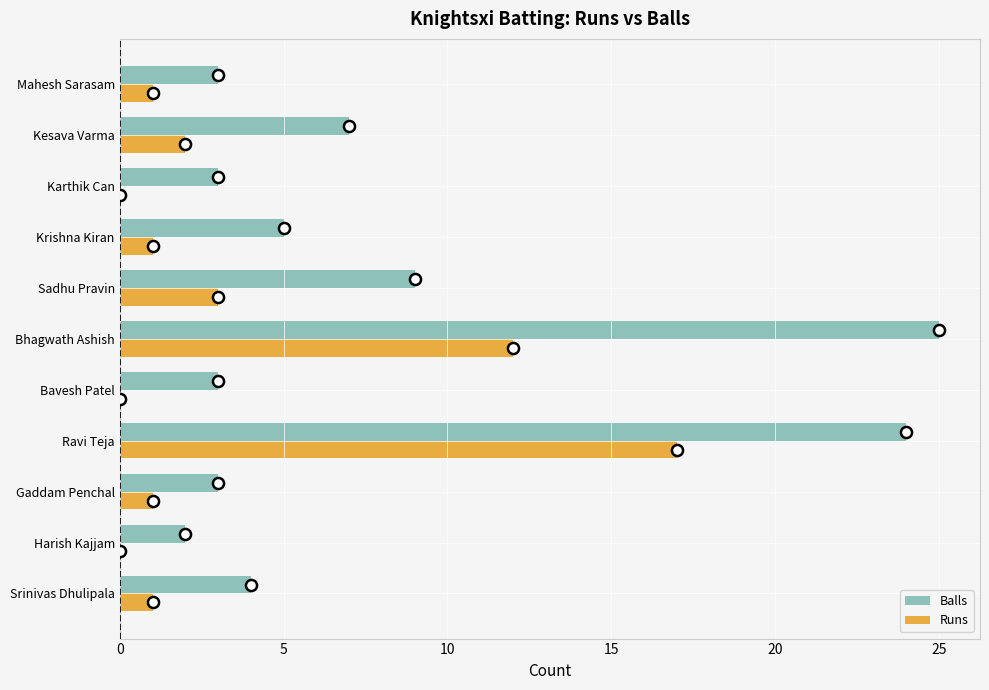

Where is Balls nearest to the value 13?

Sadhu Pravin